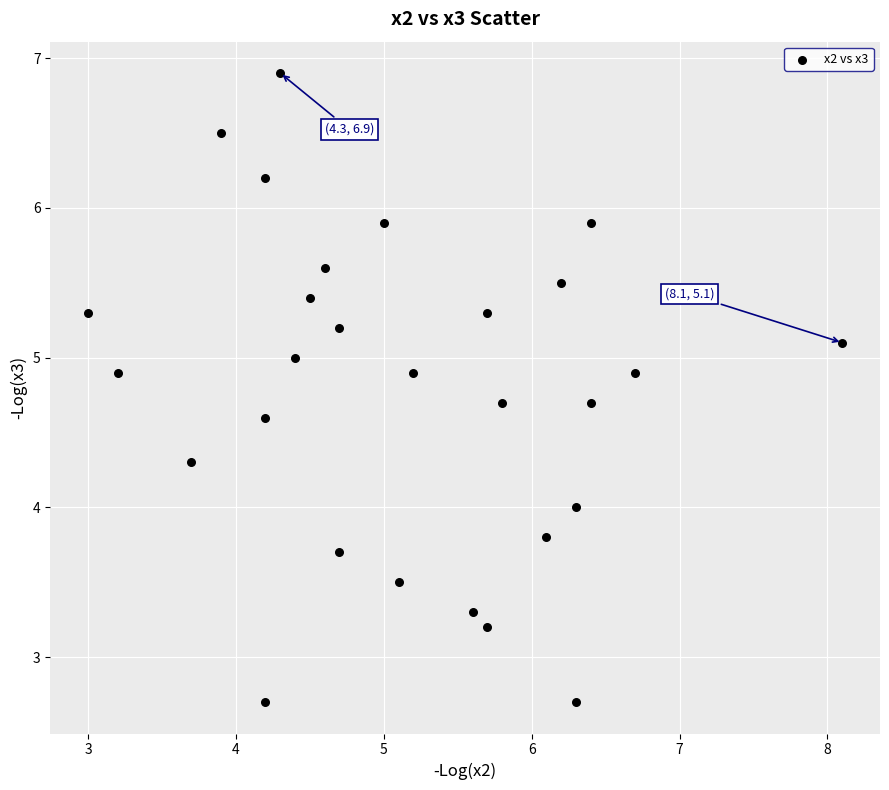

What is the range of Y values (max minus min)?

4.2